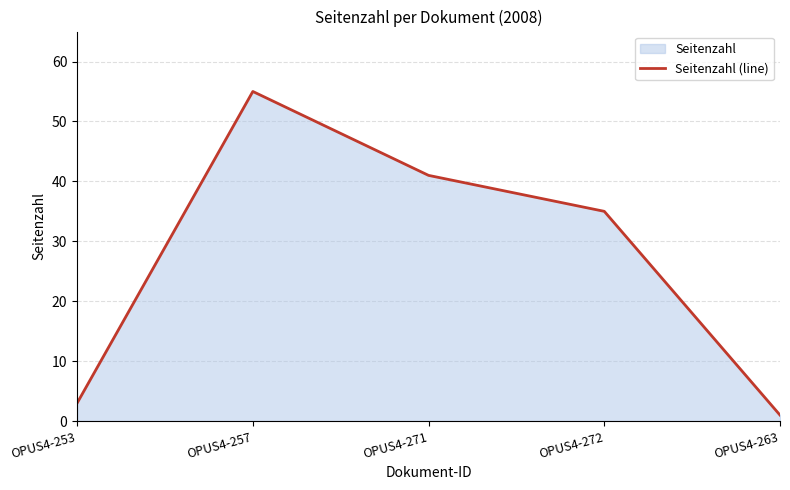

Where is the data nearest to the value 28?

OPUS4-272